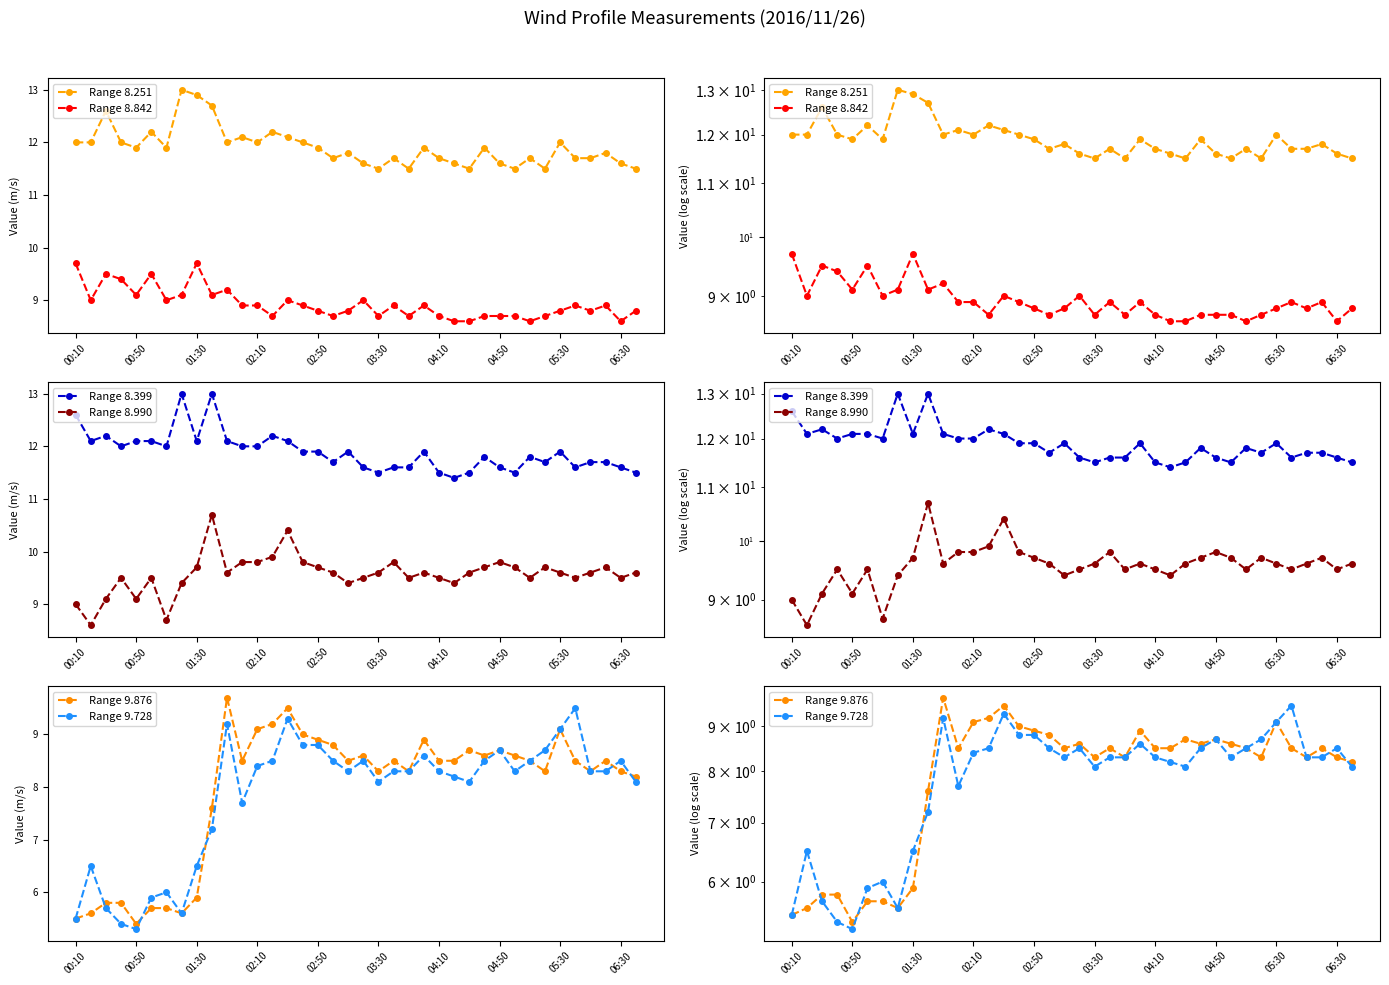

The Range 9.876 series shows 8.8 at 17. True or false?

True